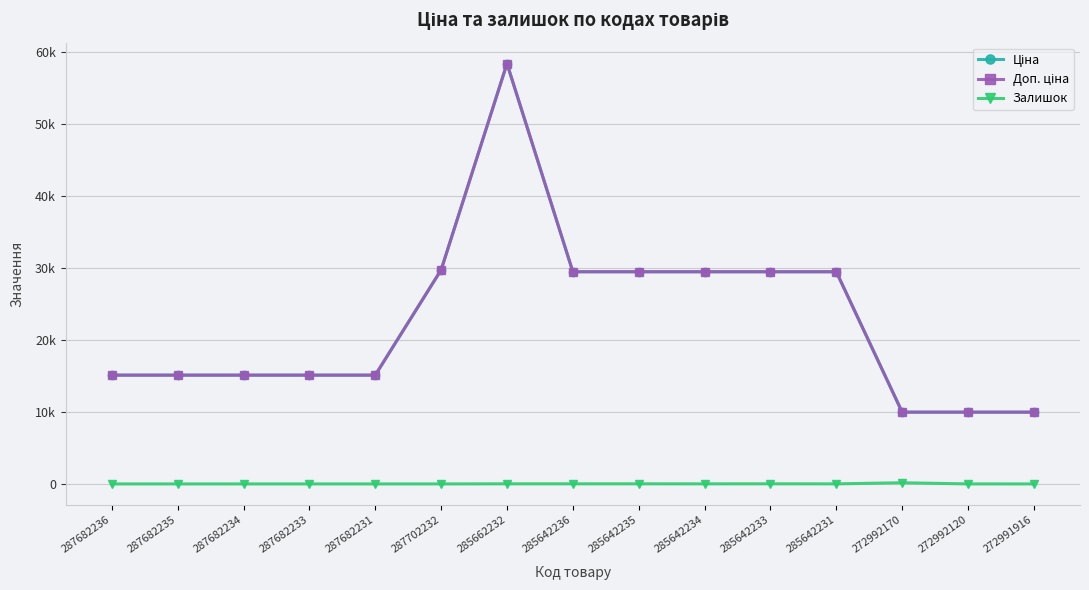

Is this an area chart (filled region under the line)?

No